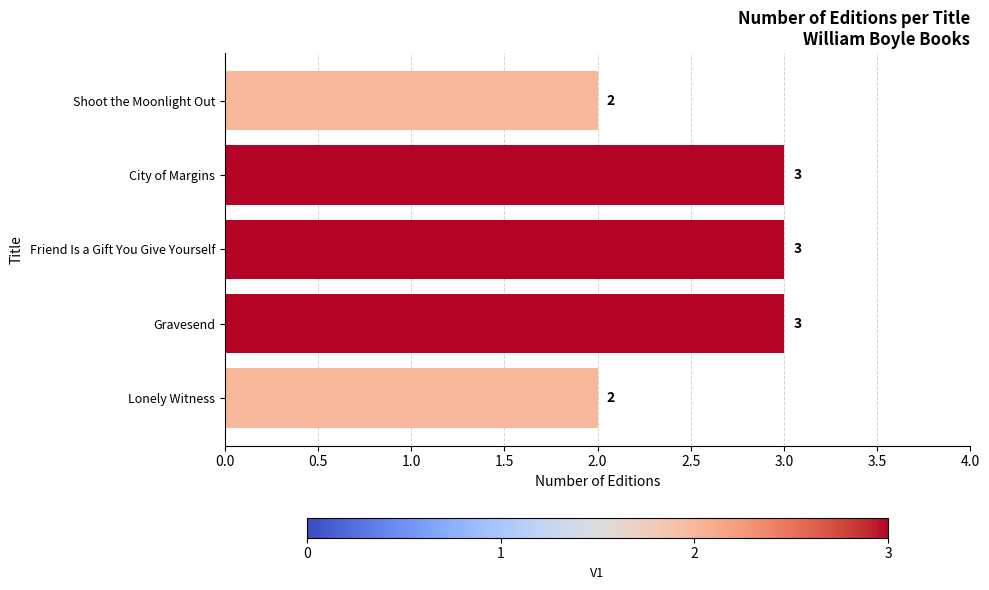

What is the ratio of the value at Shoot the Moonlight Out to the value at City of Margins?

0.7